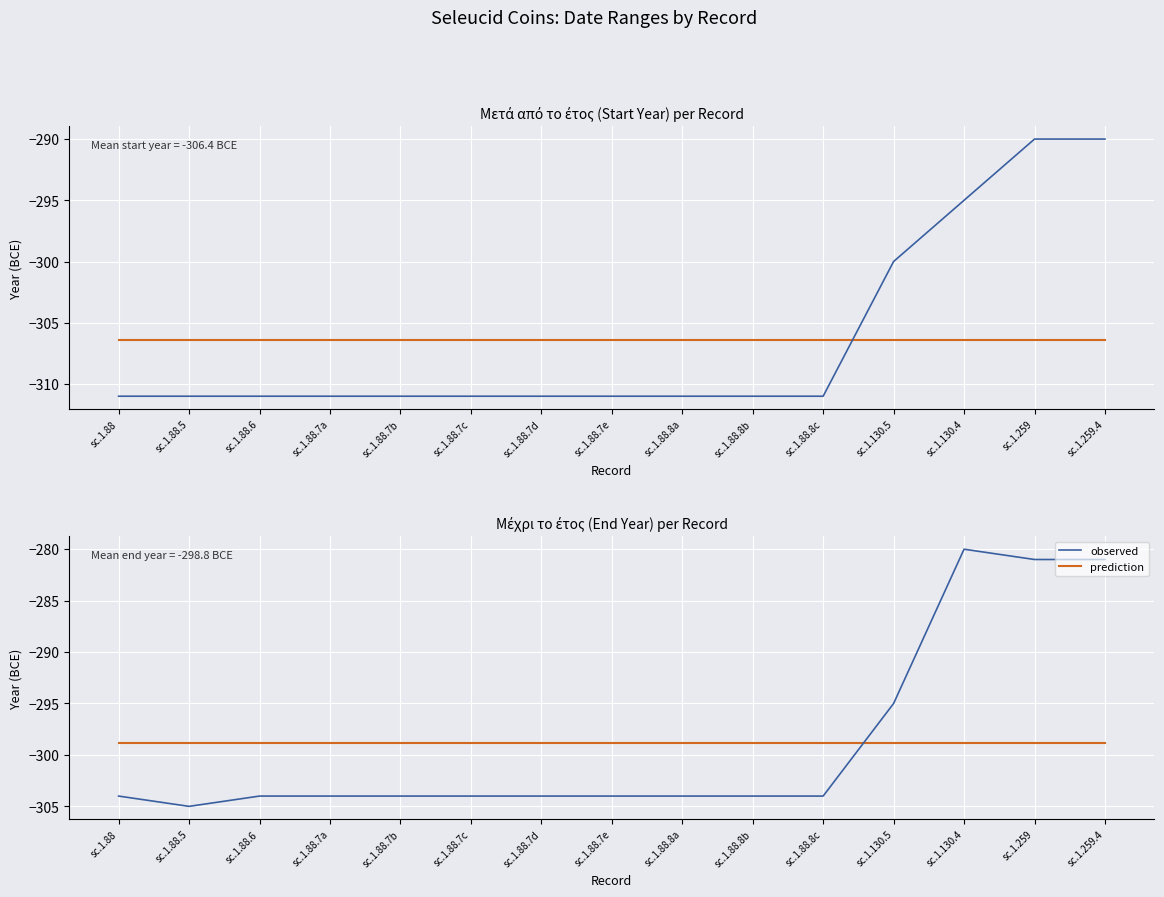

The value of prediction at sc.1.88.7c is -459.8. True or false?

False